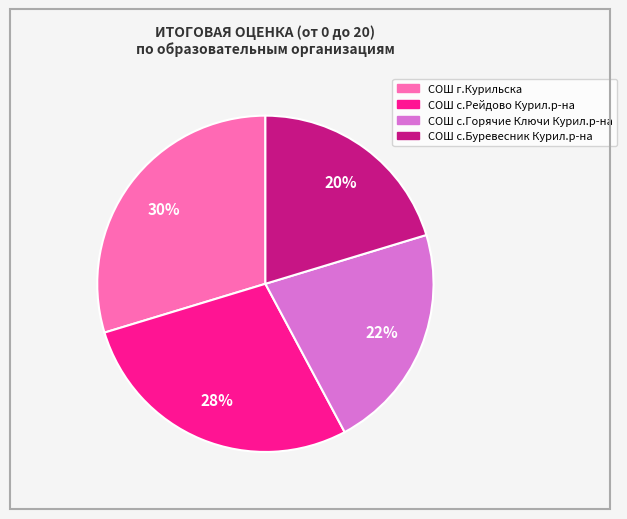

To the nearest percent, what is the combined percentage of СОШ с.Буревесник Курил.р-на and СОШ с.Горячие Ключи Курил.р-на?

42%